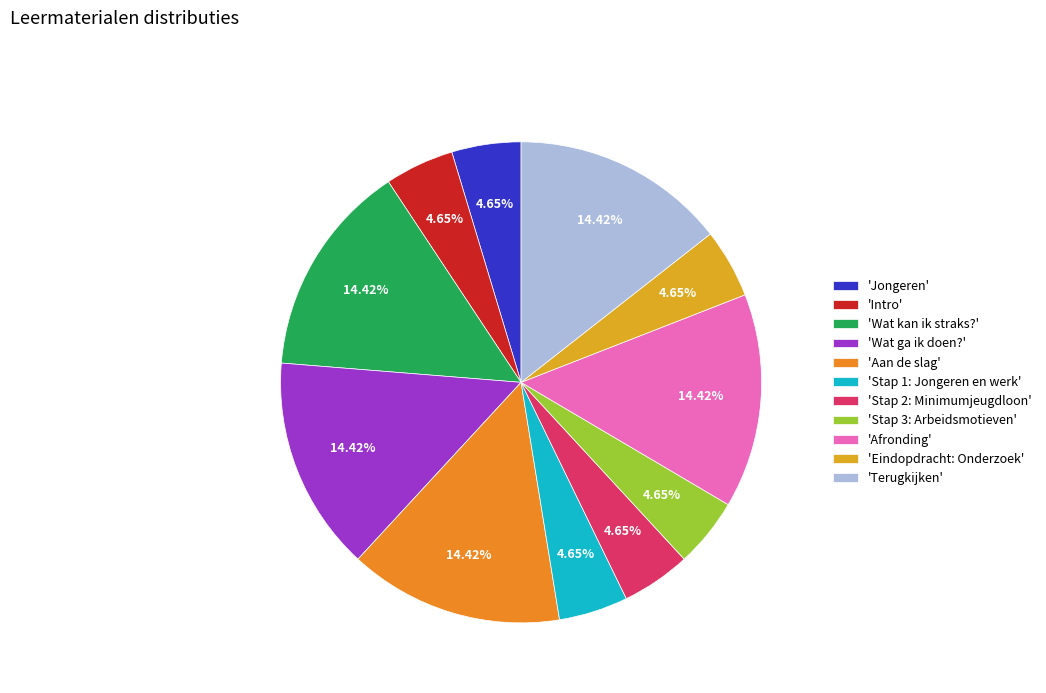

How many segments does this pie chart have?

11